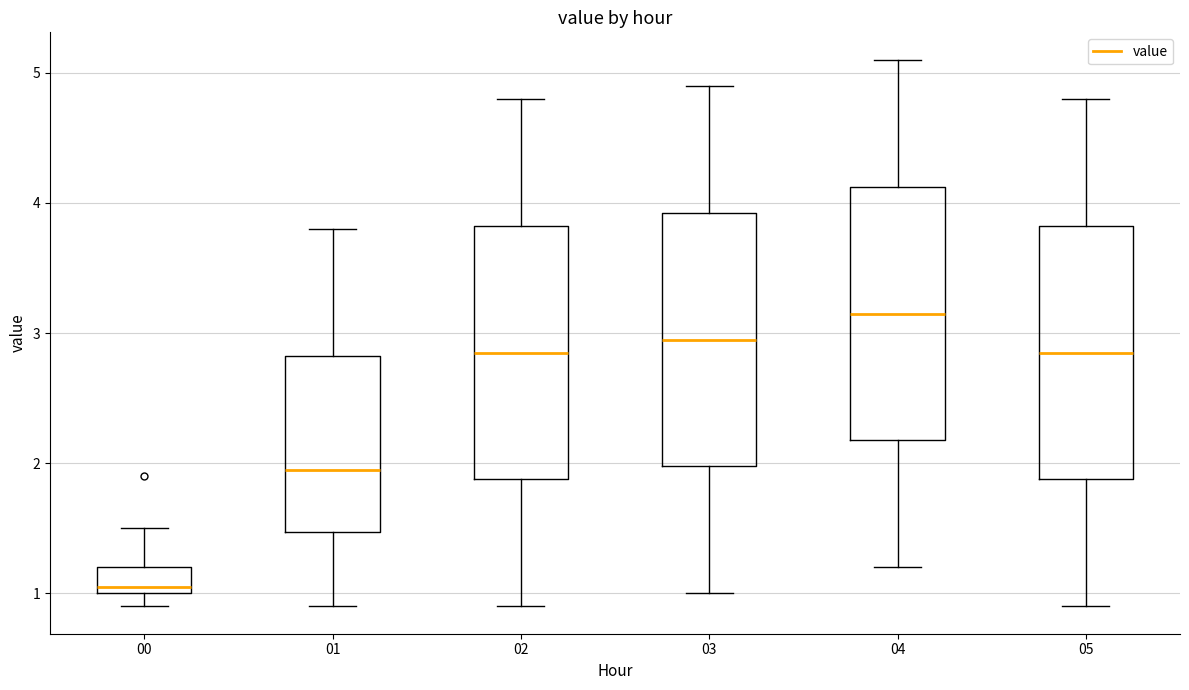

Where is the lower edge of the box at x = 02 on the y-axis? The values are not printed on the chart, so give them approximately, as read against the axis.

1.9